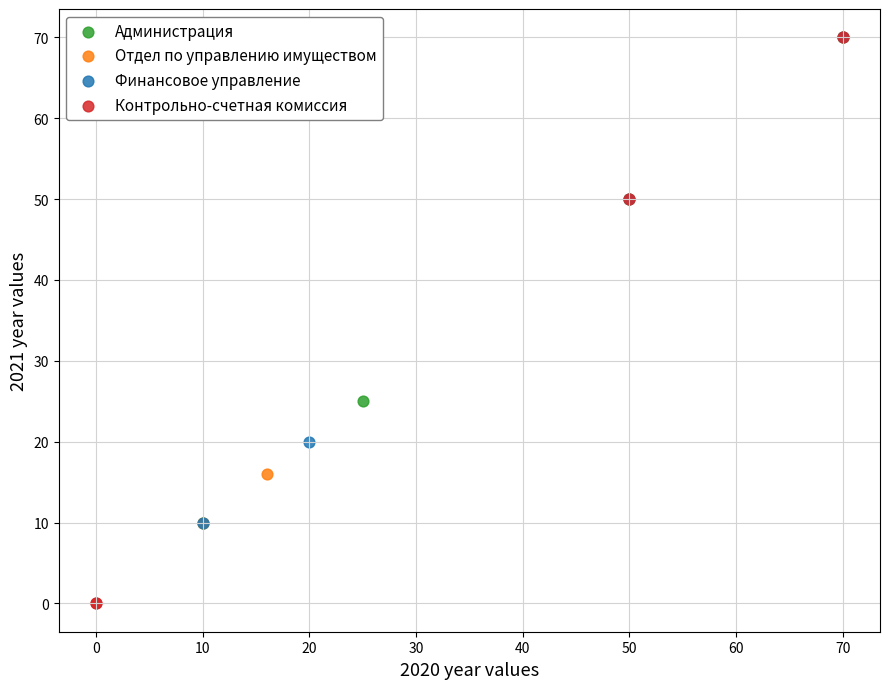

Which series has the largest Y range (max minus min)?

Контрольно-счетная комиссия